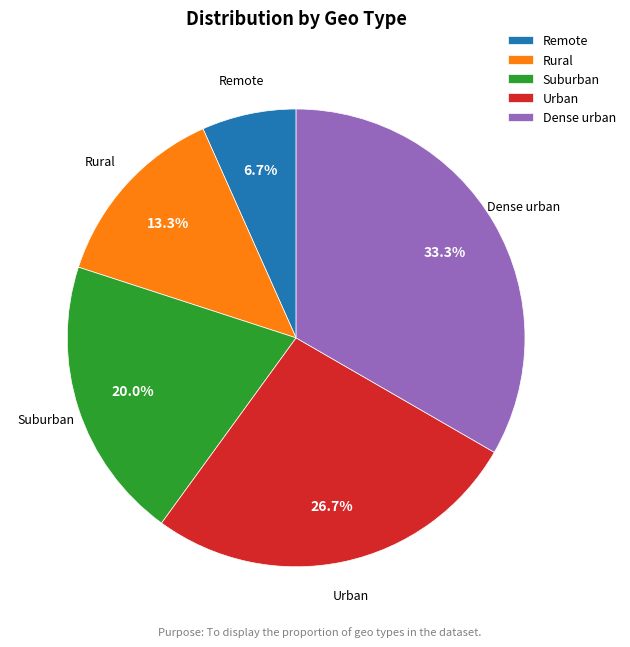

Between Urban and Rural, which is larger?

Urban